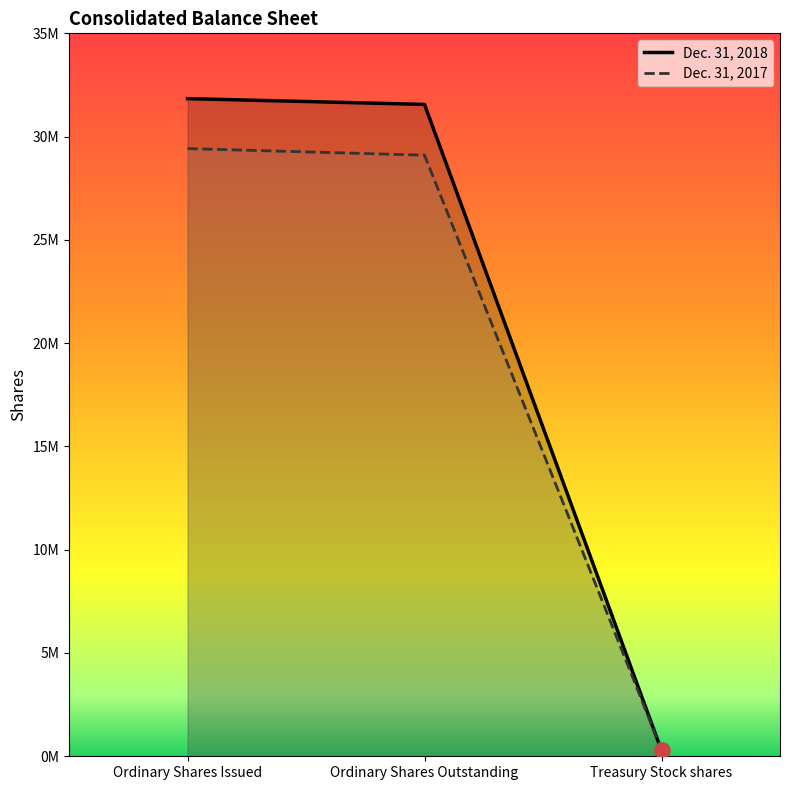

At how many categories does at least one series exceed 16800741?

2